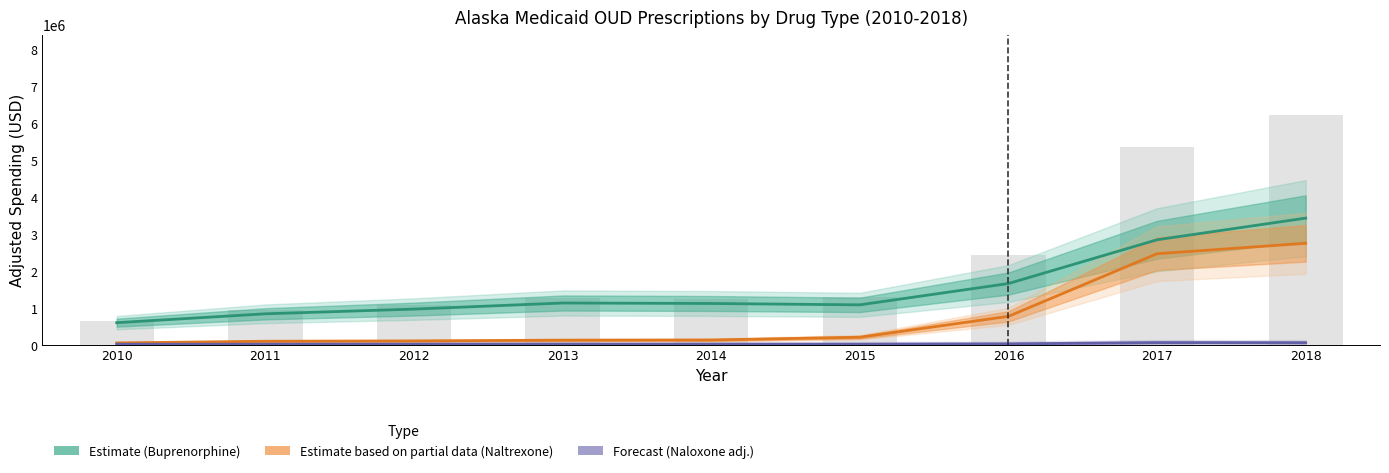

Which series has the widest spread of values?

Estimate (Buprenorphine)